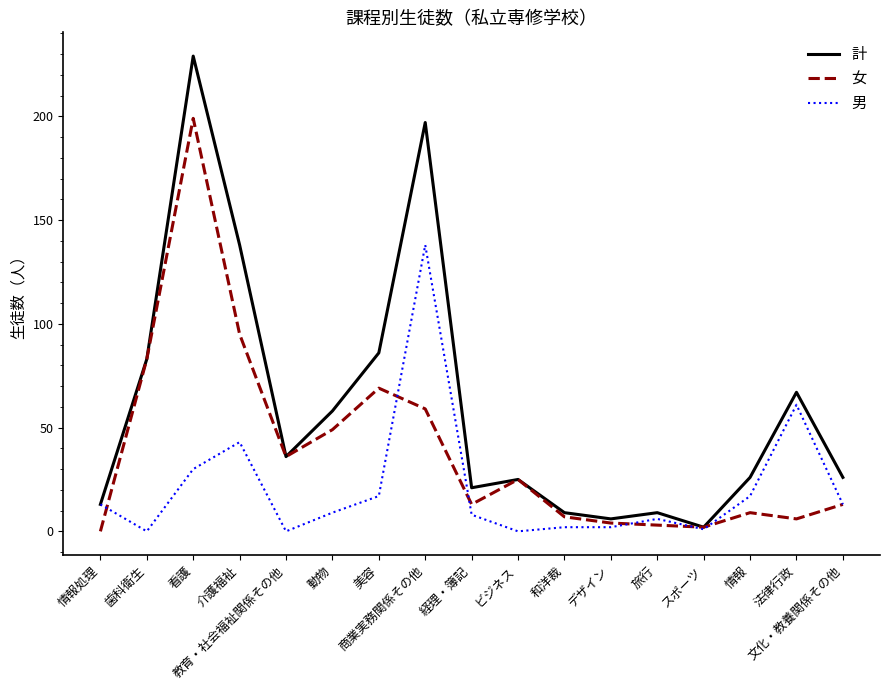

Is it true that 男 equals 30 at 情報?

False